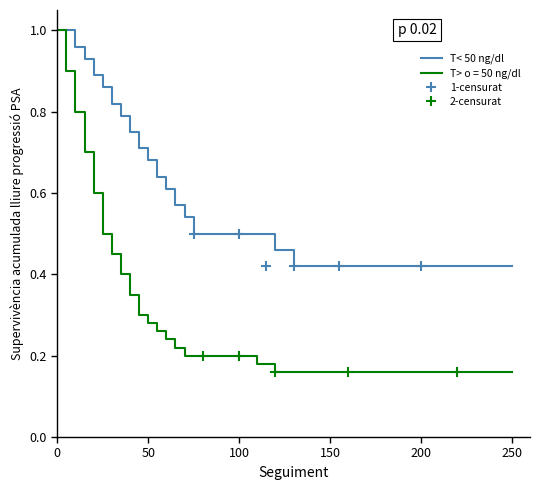

True or false: T> o = 50 ng/dl has more than 2 points higher than both neighbors.

False